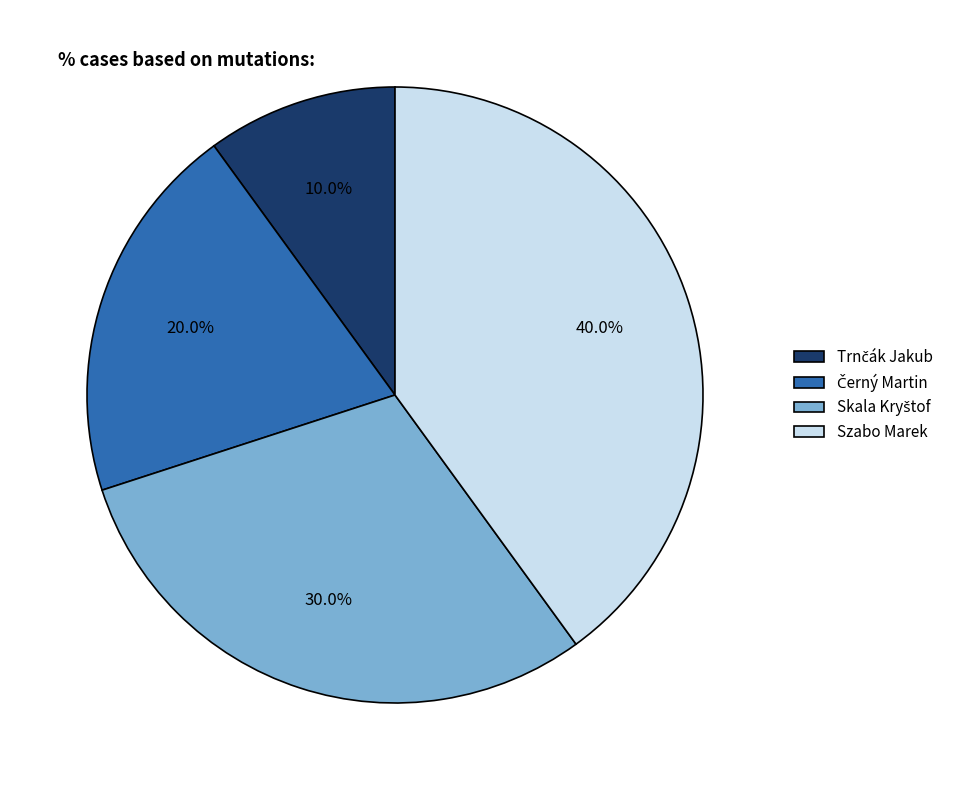

Does any single category account for the majority?

No